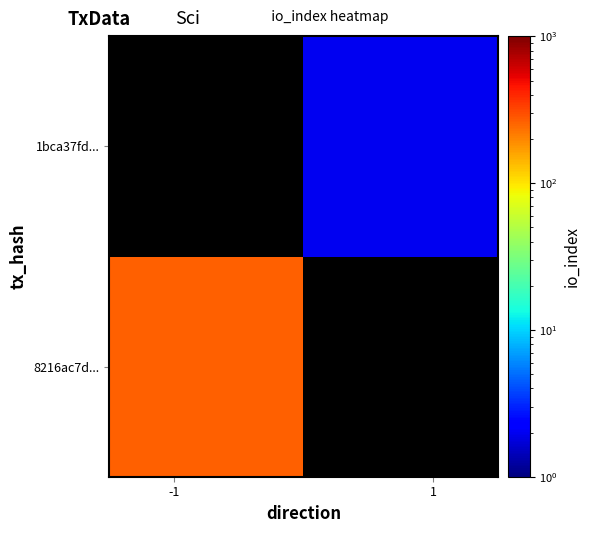

How many categories are shown in the chart?

2